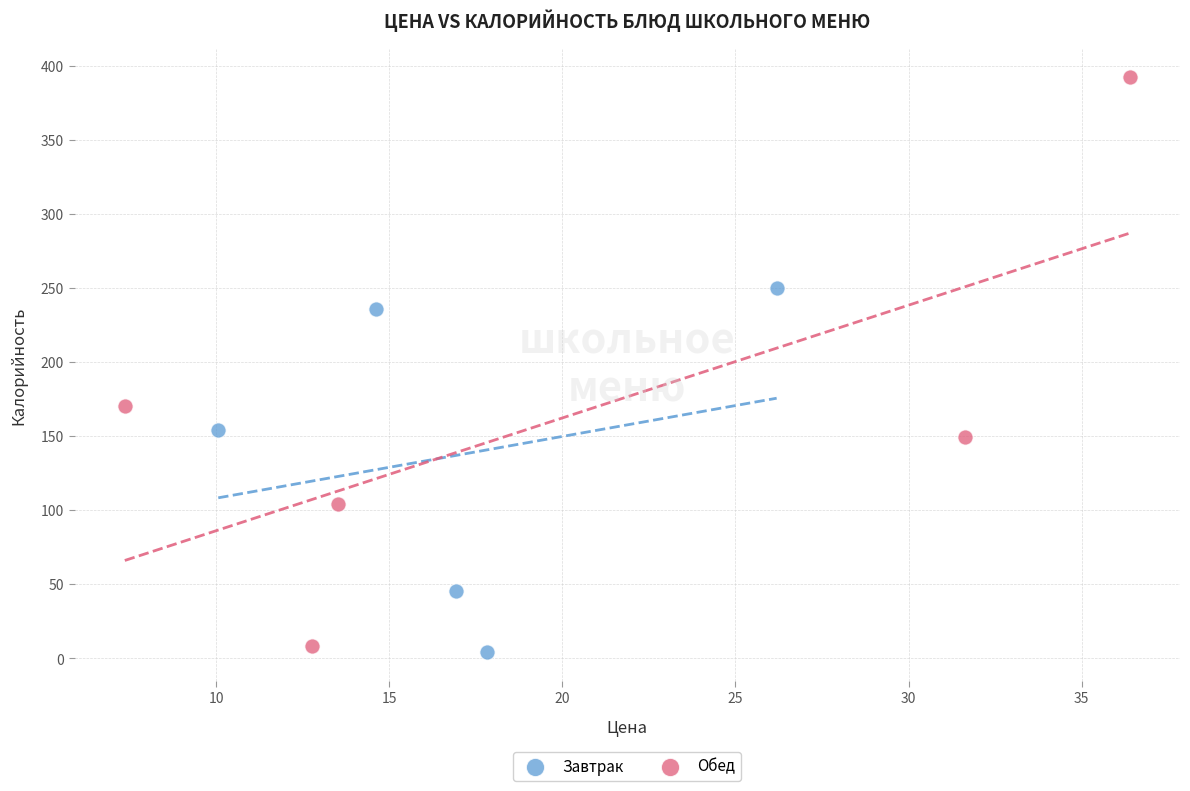

Which series reaches the maximum Y coordinate?

Обед